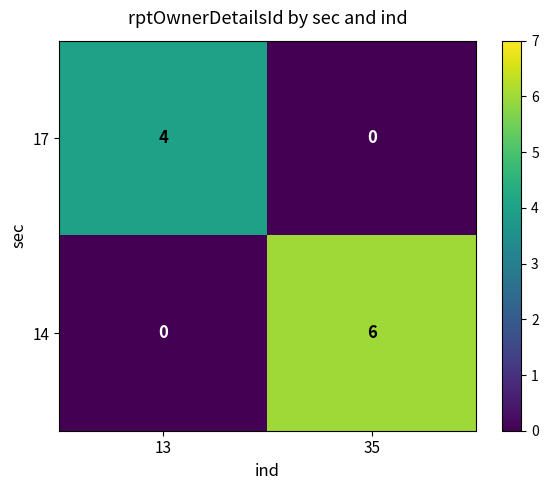

Which category has the highest value across all series?

35